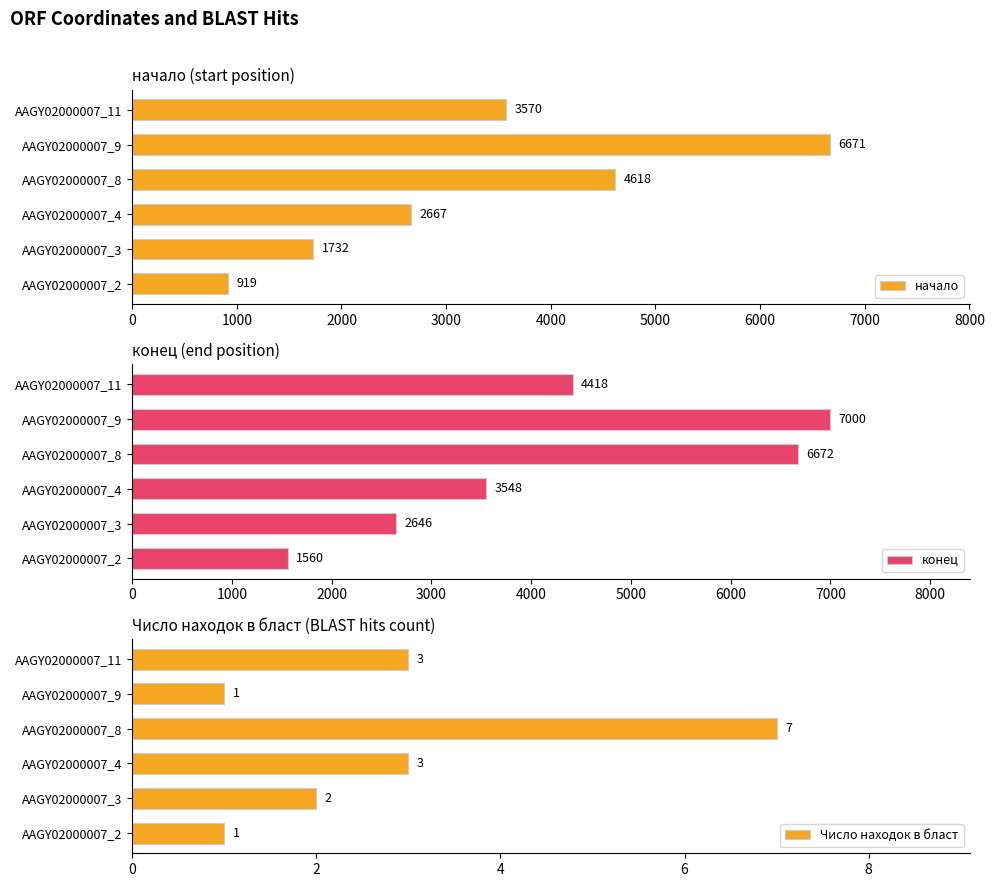

Rank the series by their maximum value, from highest to lowest.

конец, начало, Число находок в бласт